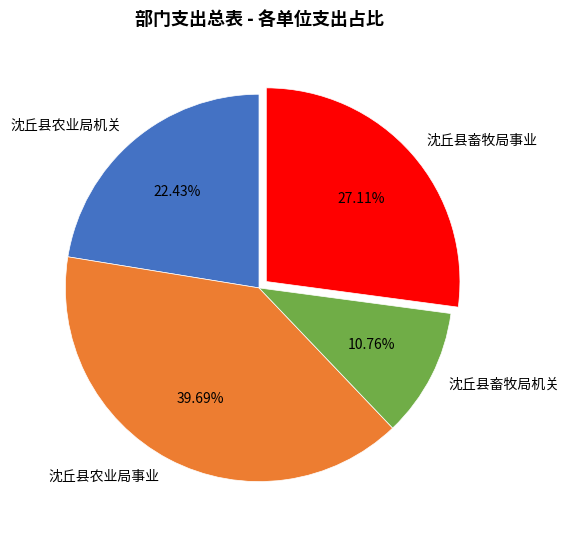

Is 沈丘县农业局机关 the majority of the pie?

No